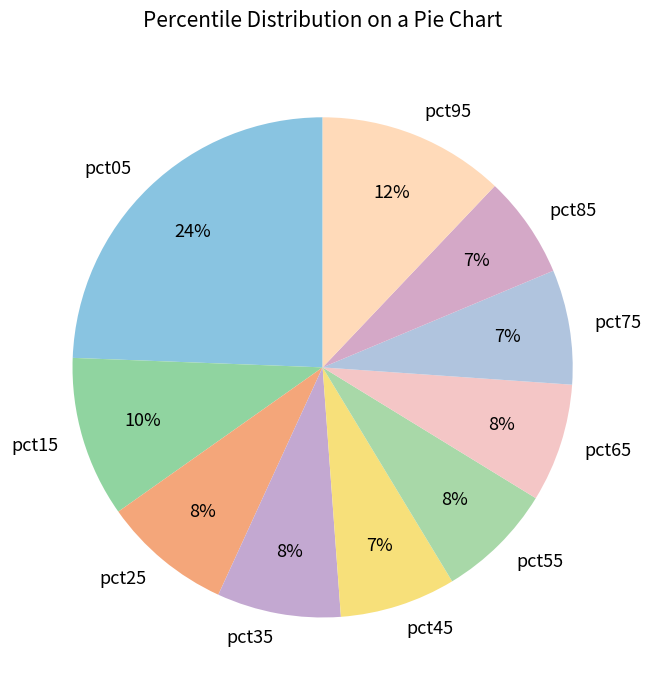

Count the number of slices in the pie.

10